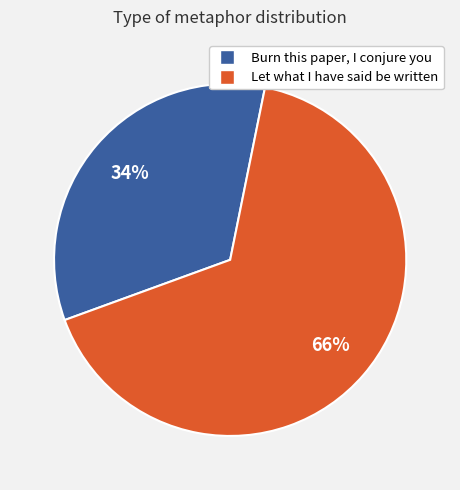

Is Let what I have said be written the majority of the pie?

Yes